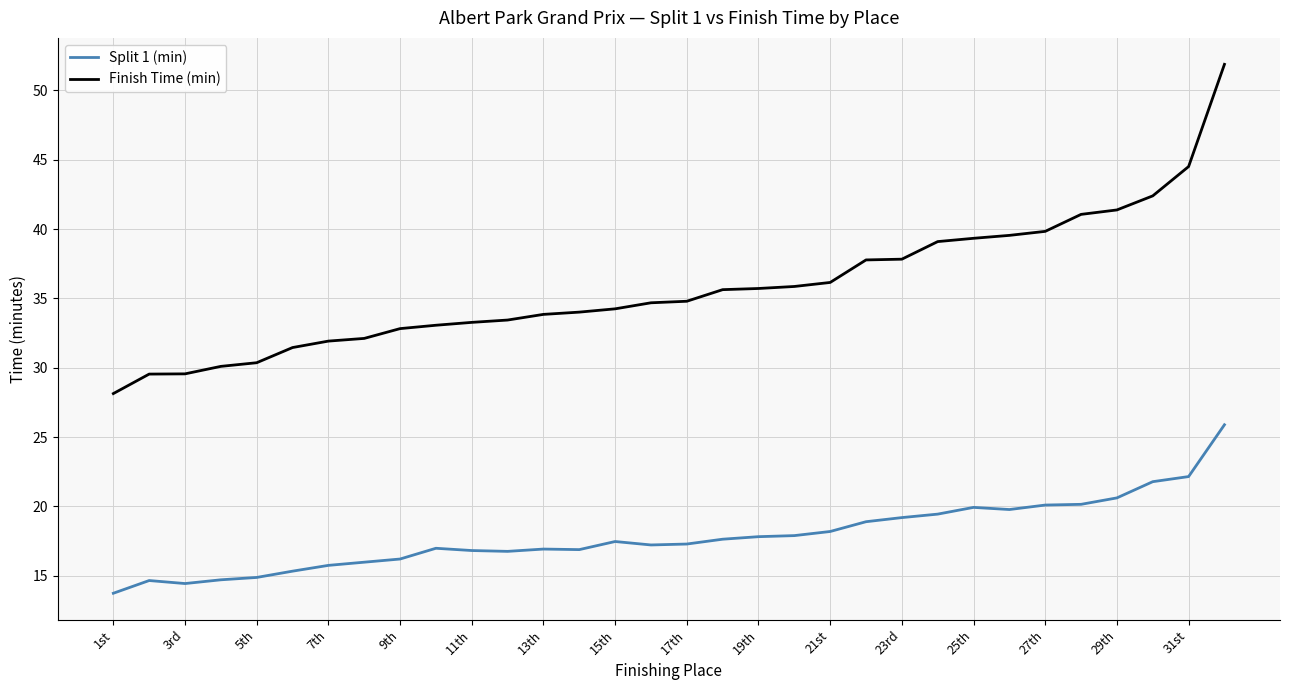

True or false: Split 1 (min) has more than 2 interior local peaks.

True